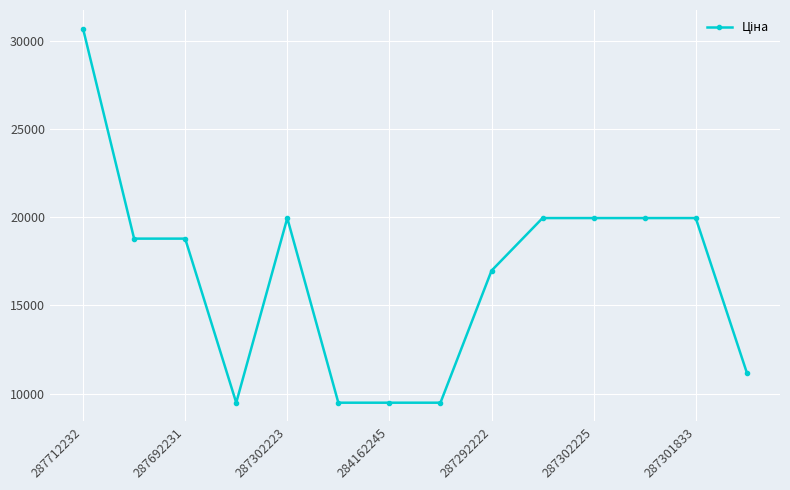

What is the average value?

16729.7